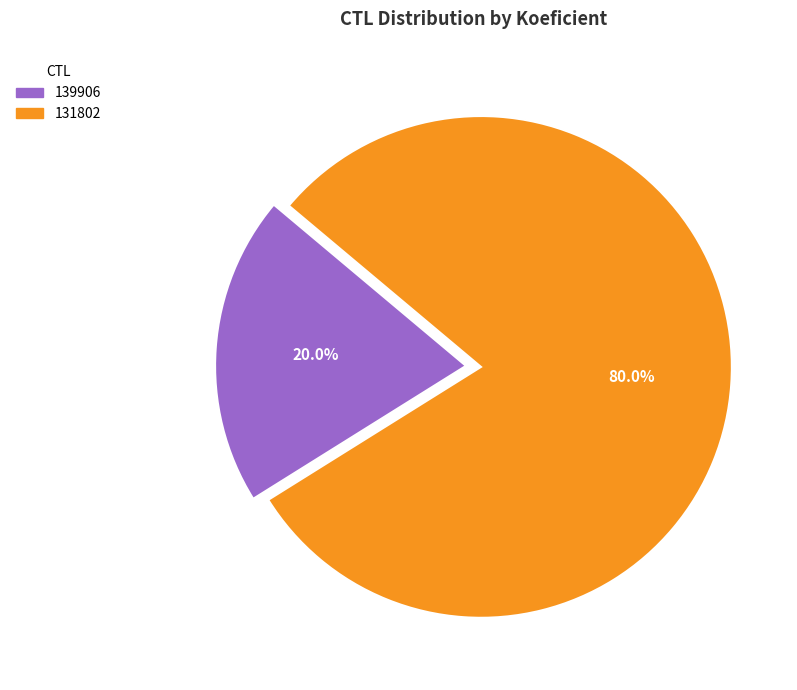

To the nearest percent, what percentage of the pie is 131802?

80%